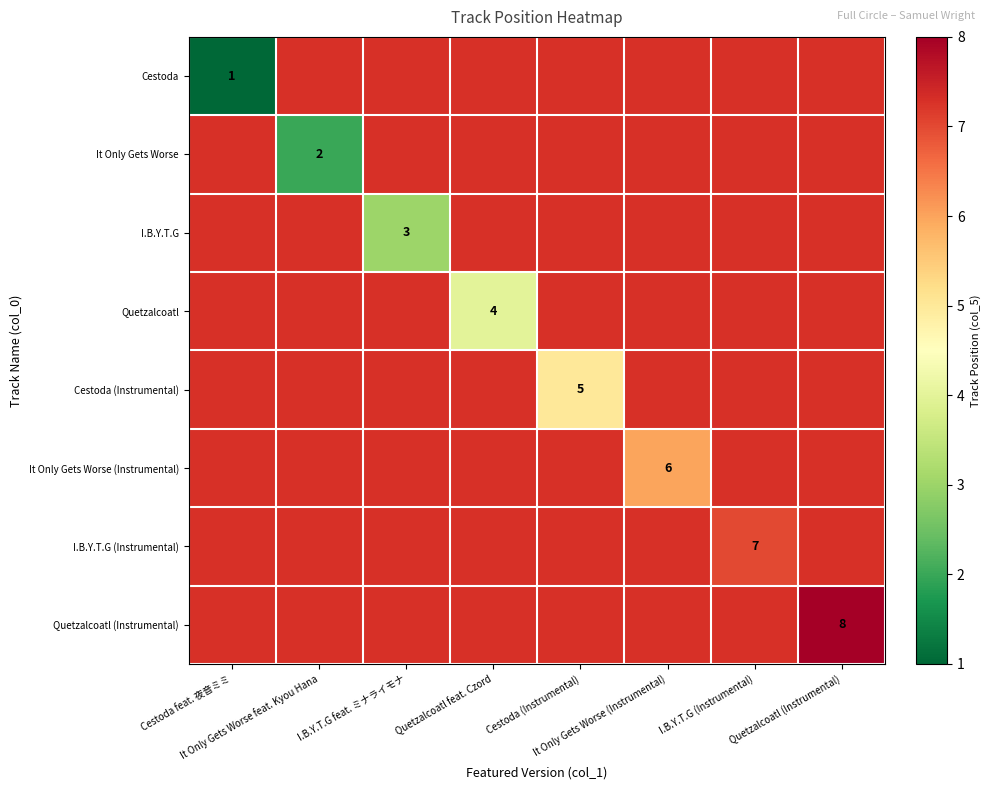

Rank the series by their average value, from lowest to highest.

Cestoda, It Only Gets Worse, I.B.Y.T.G, Quetzalcoatl, Cestoda (Instrumental), It Only Gets Worse (Instrumental), I.B.Y.T.G (Instrumental), Quetzalcoatl (Instrumental)